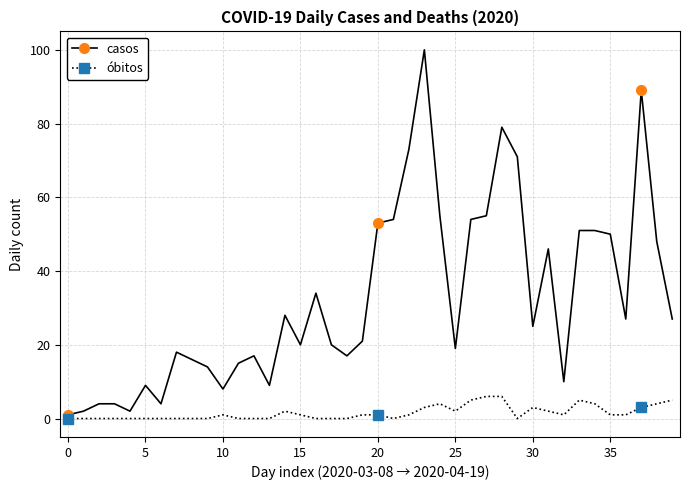

Count the number of data series in this chart.

2